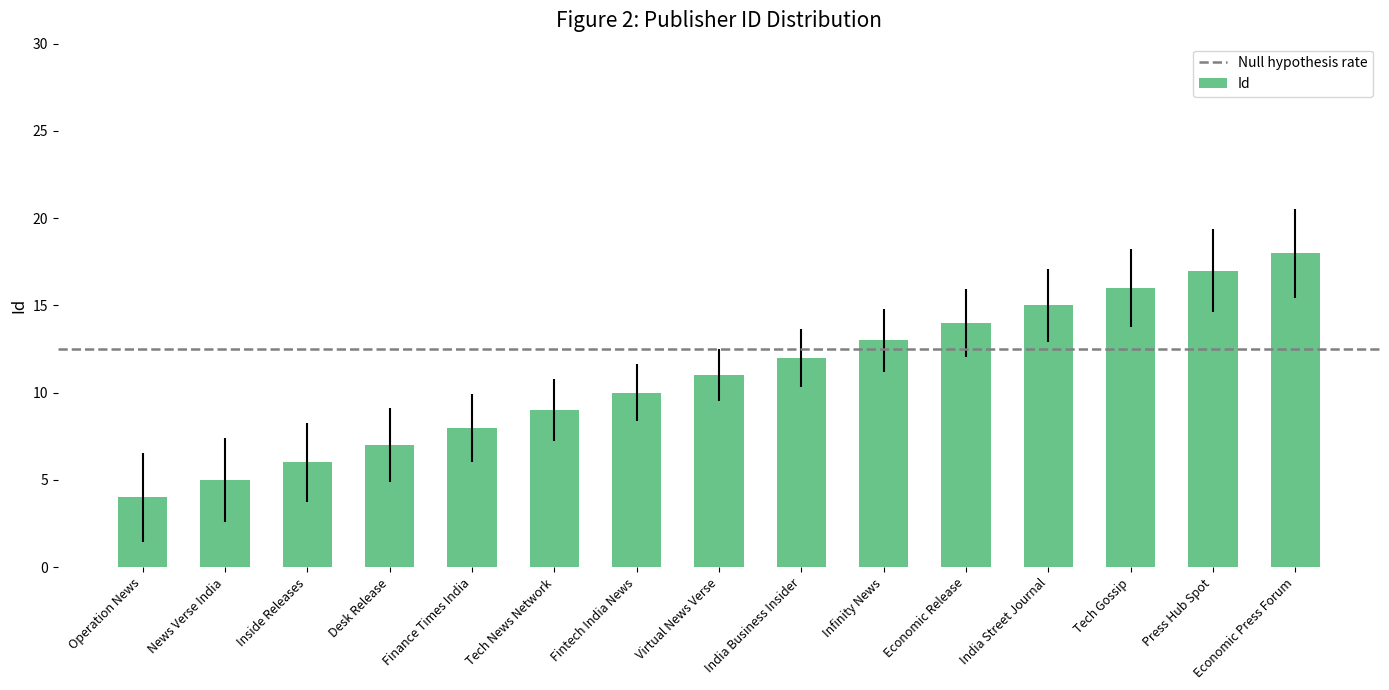

What is the change in value from Operation News to Fintech India News?

+6